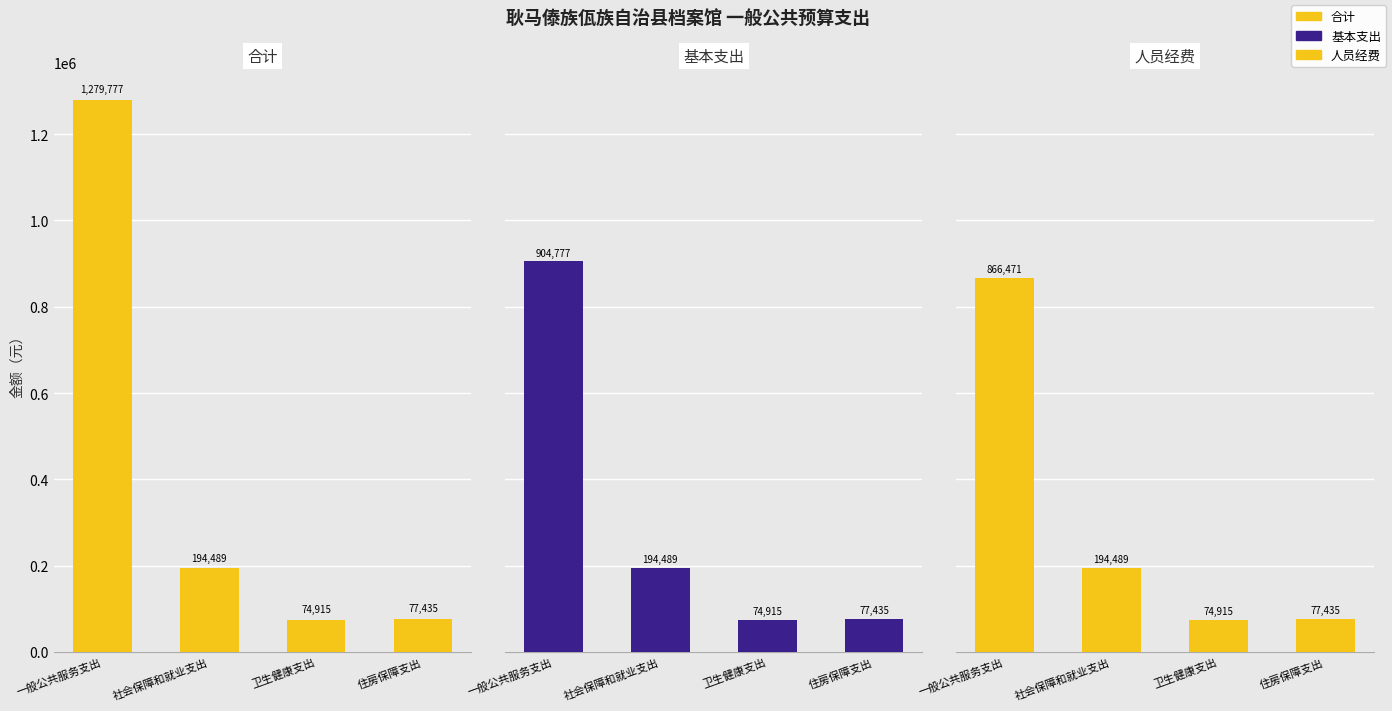

Reading right to left, what are all the values shown in this chart?

合计: 77434.6	74915.0	194488.9	1279776.6
基本支出: 77434.6	74915.0	194488.9	904776.6
人员经费: 77434.6	74915.0	194488.9	866470.8